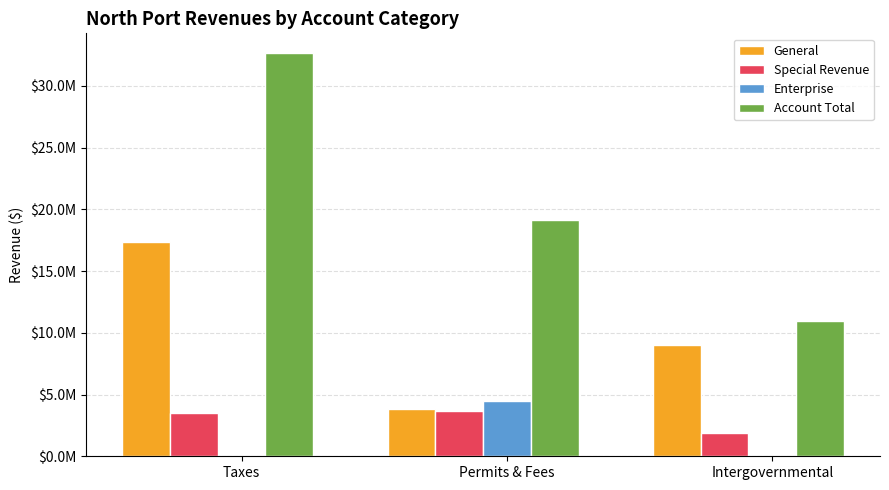

What are all the series names shown in the legend?

General, Special Revenue, Enterprise, Account Total